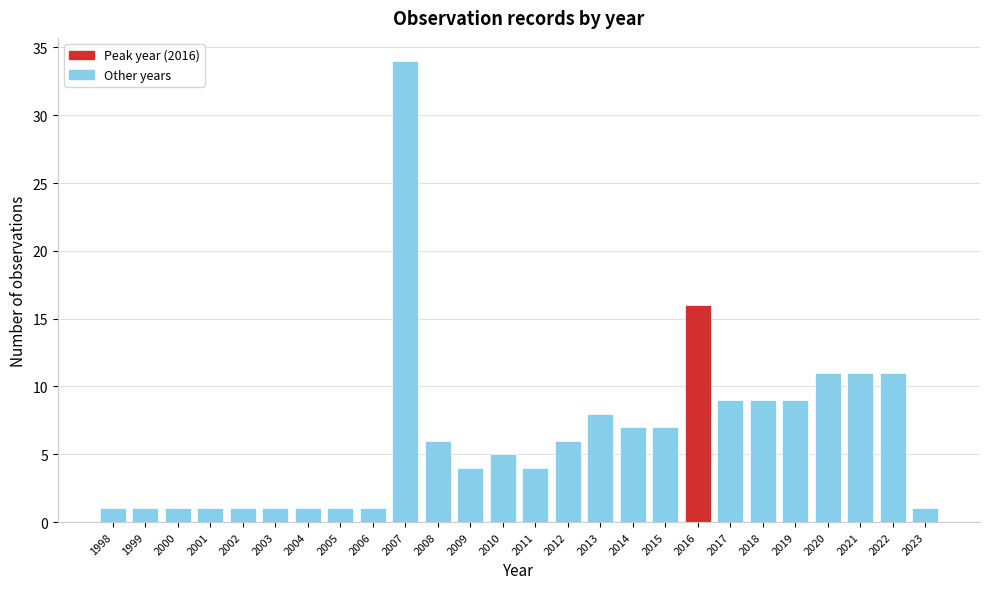

Reading left to right, list every bar in this chart as the range it spans on the x-axis followed by its height. The values are not printed on the chart, so give them approximately, as read against the axis.

1997.5 to 1998.5: 1
1998.5 to 1999.5: 1
1999.5 to 2000.5: 1
2000.5 to 2001.5: 1
2001.5 to 2002.5: 1
2002.5 to 2003.5: 1
2003.5 to 2004.5: 1
2004.5 to 2005.5: 1
2005.5 to 2006.5: 1
2006.5 to 2007.5: 34
2007.5 to 2008.5: 6
2008.5 to 2009.5: 4
2009.5 to 2010.5: 5
2010.5 to 2011.5: 4
2011.5 to 2012.5: 6
2012.5 to 2013.5: 8
2013.5 to 2014.5: 7
2014.5 to 2015.5: 7
2015.5 to 2016.5: 16
2016.5 to 2017.5: 9
2017.5 to 2018.5: 9
2018.5 to 2019.5: 9
2019.5 to 2020.5: 11
2020.5 to 2021.5: 11
2021.5 to 2022.5: 11
2022.5 to 2023.5: 1